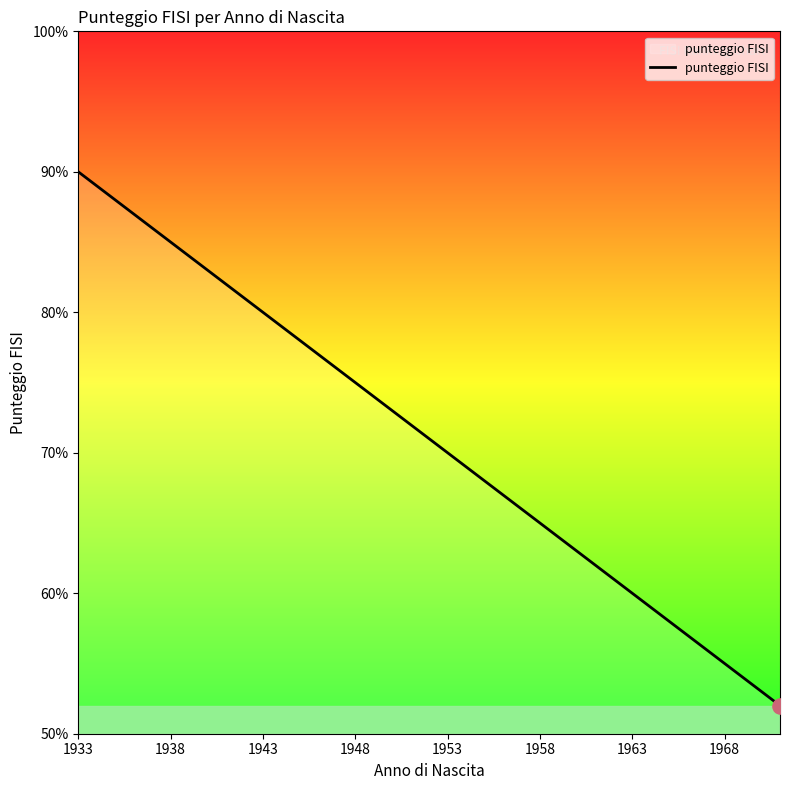

What is the smallest value displayed?

52